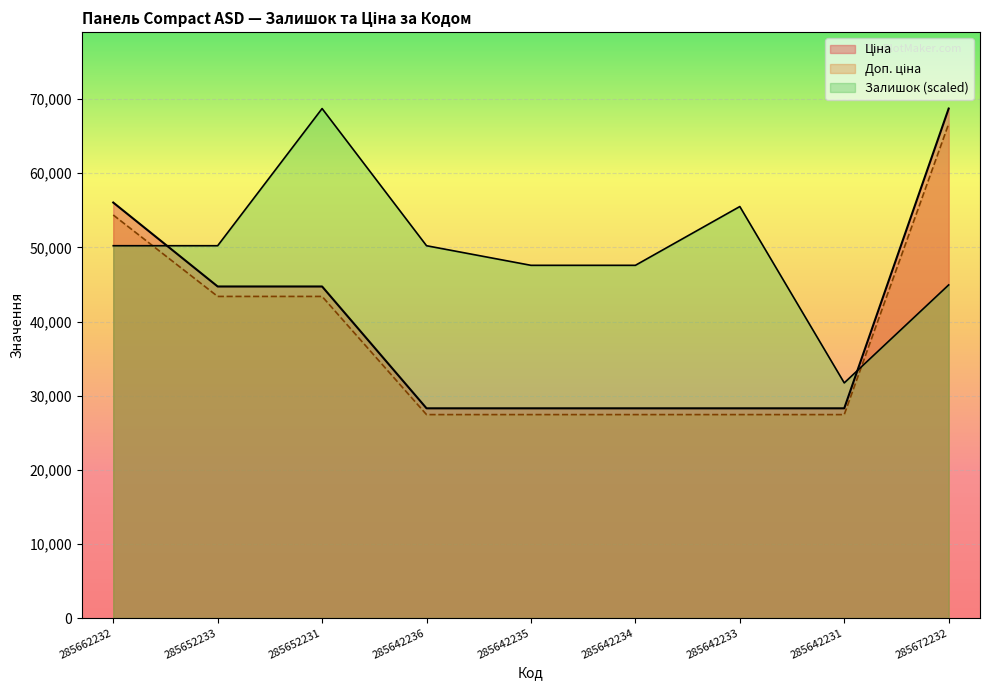

True or false: Доп. ціна has a value of 41799.8 at 285642235.

False